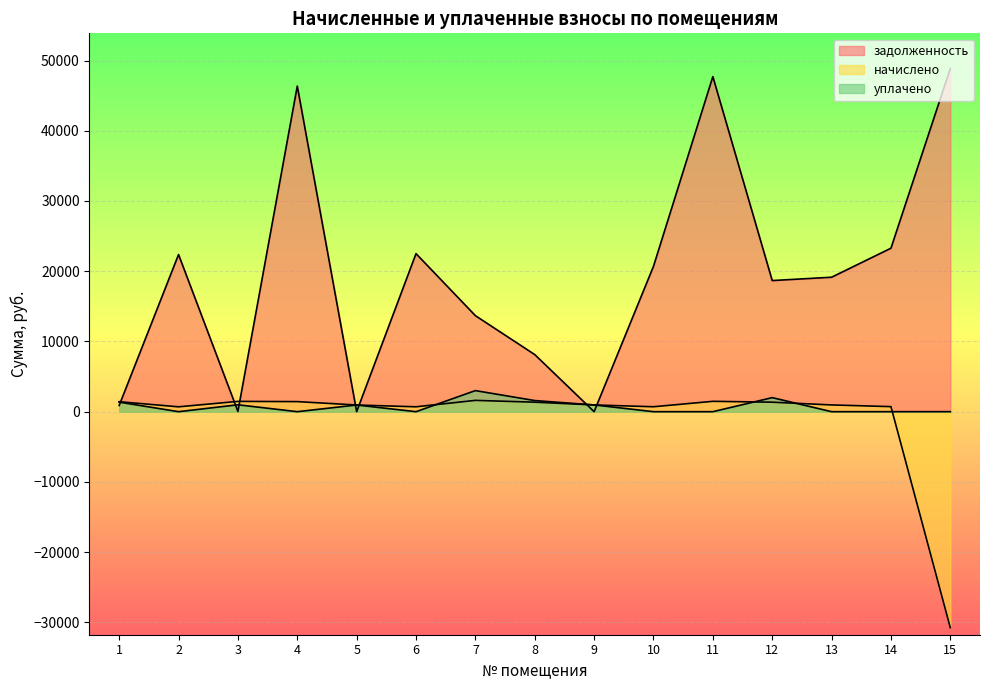

What is the total value across all series at 6?

23197.5